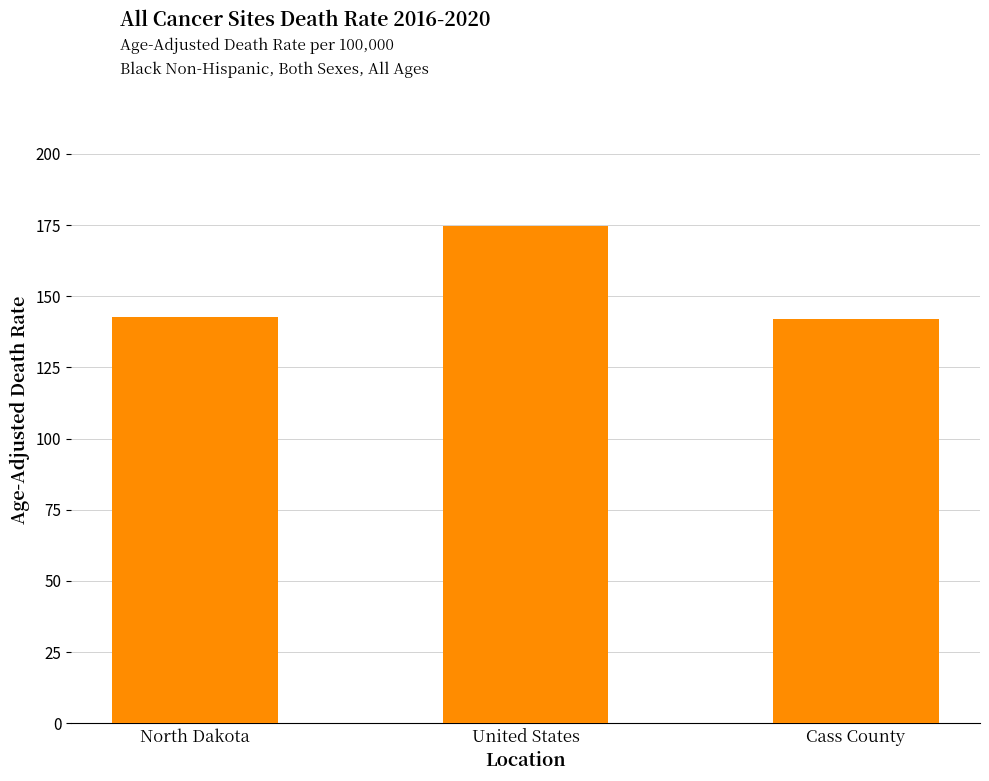

Does the chart contain any negative values?

No